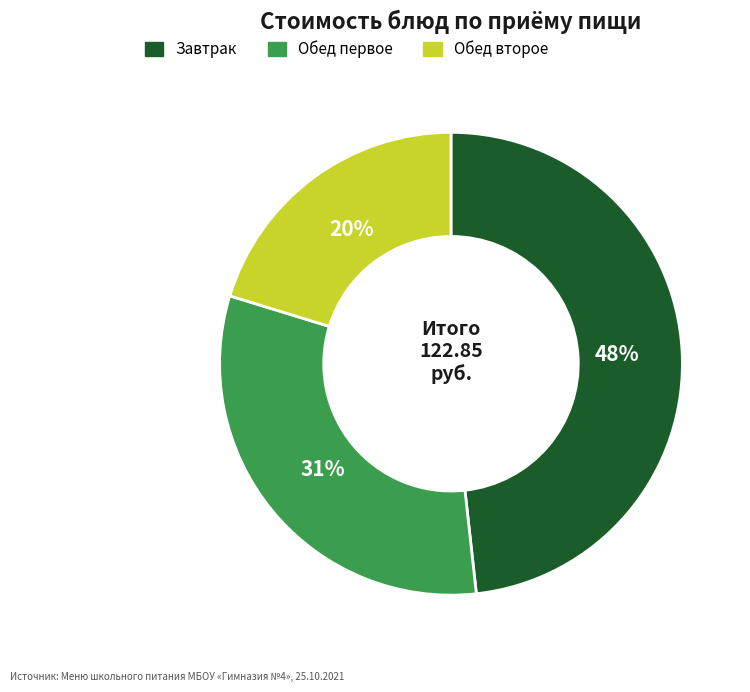

To the nearest percent, what is the average slice percentage?

33%